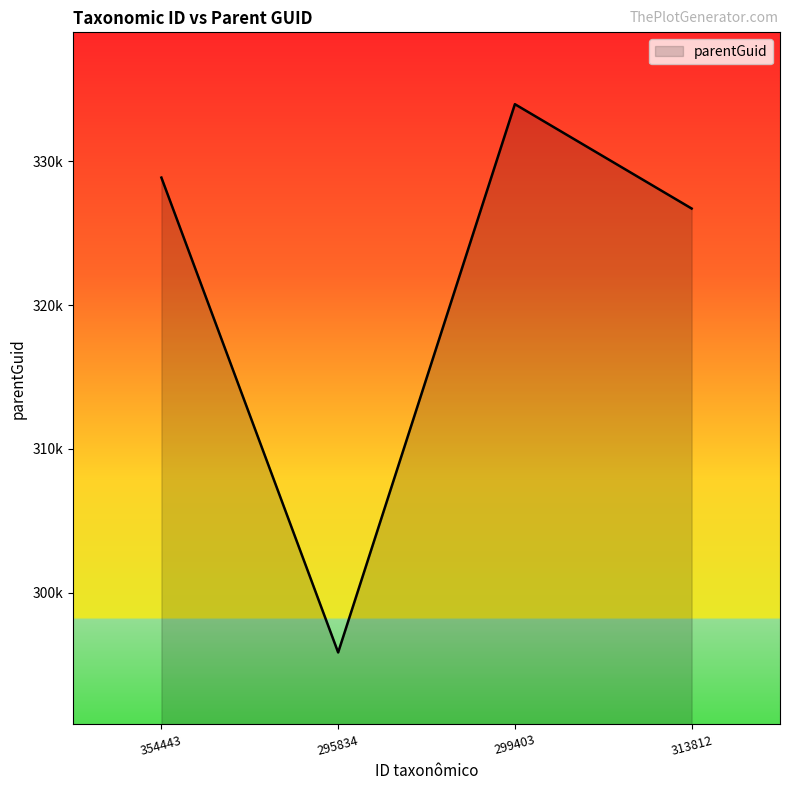

Rank the categories by value from highest to lowest.

299403, 354443, 313812, 295834